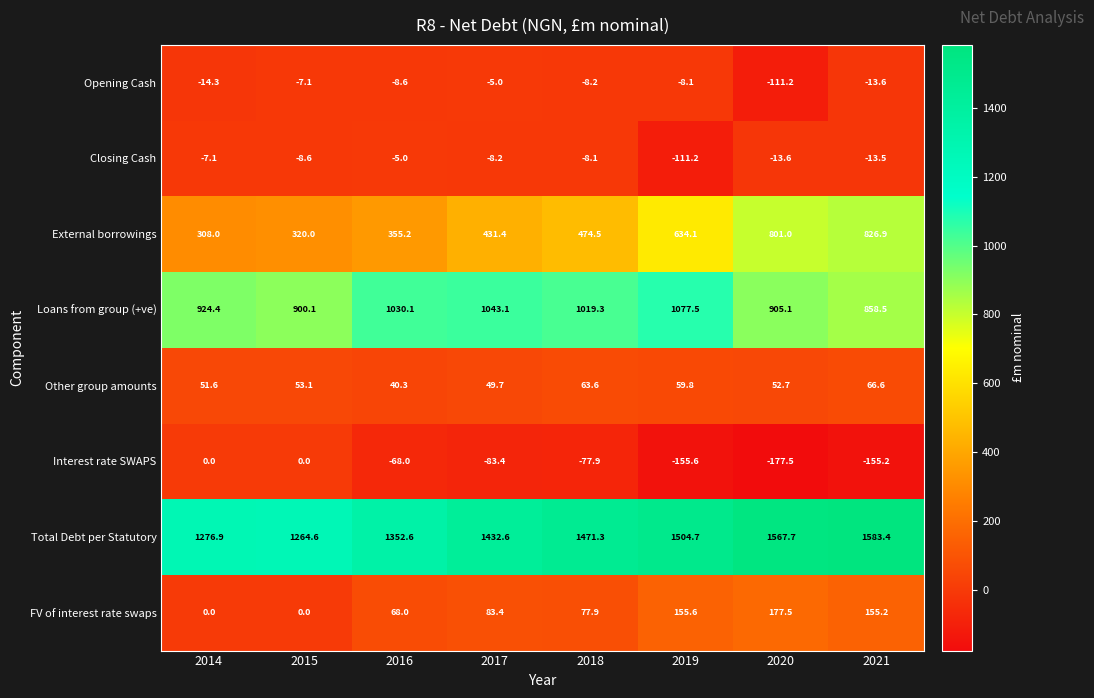

Rank the series at 2019 from highest to lowest value.

Total Debt per Statutory, Loans from group (+ve), External borrowings, FV of interest rate swaps, Other group amounts, Opening Cash, Closing Cash, Interest rate SWAPS